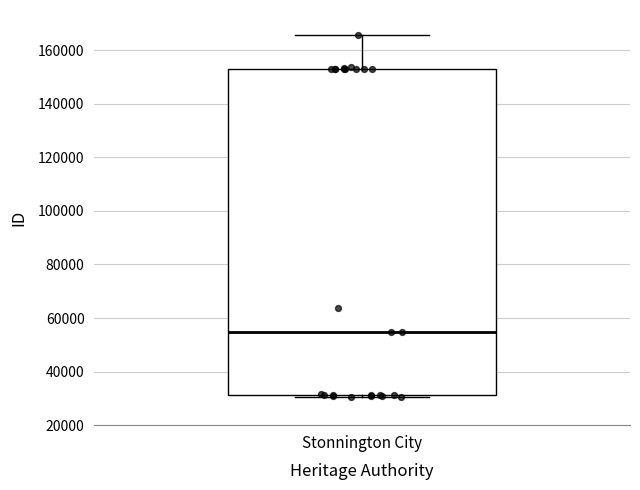

Read this box plot against the y-axis: the position of the median line, the range covered by the box, and the ends of both whiskers. The values are not printed on the chart, so give them approximately, as read against the axis.

median 54000, box 32000 to 154000, whiskers 30000 to 166000